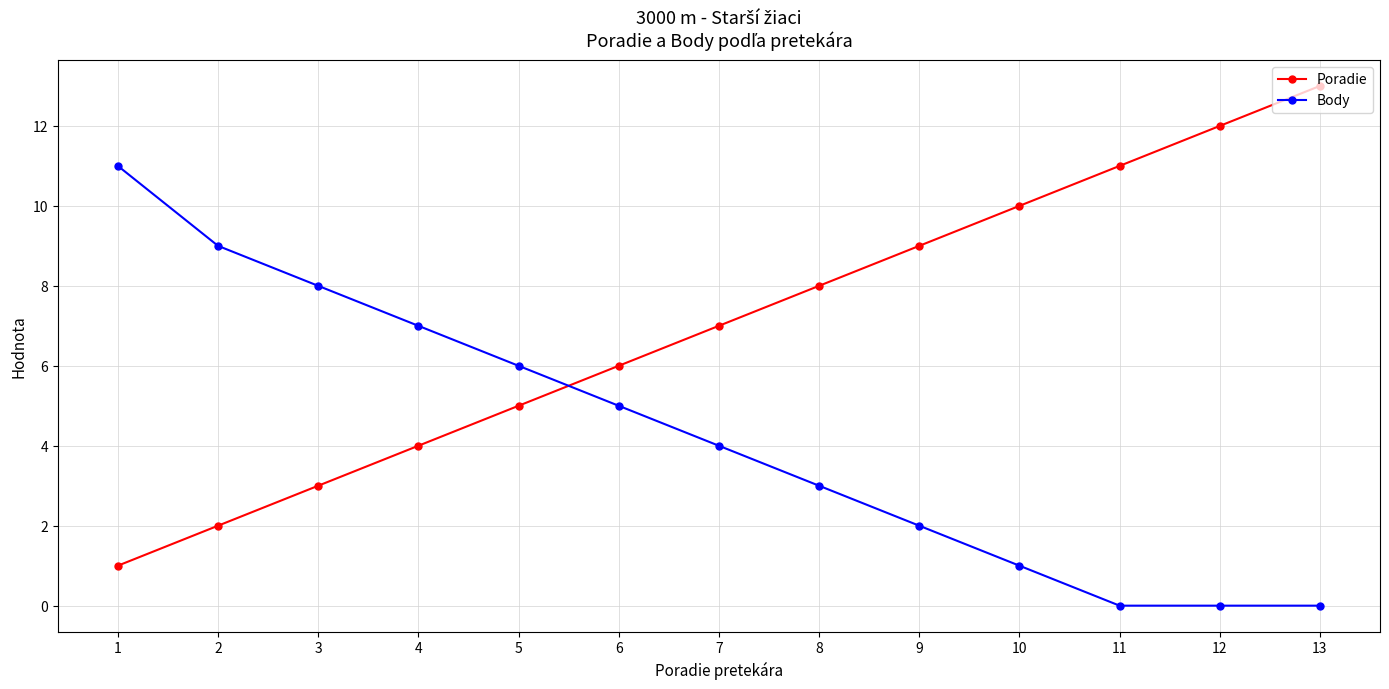

What is the difference between the Poradie values at 13 and 8?

5